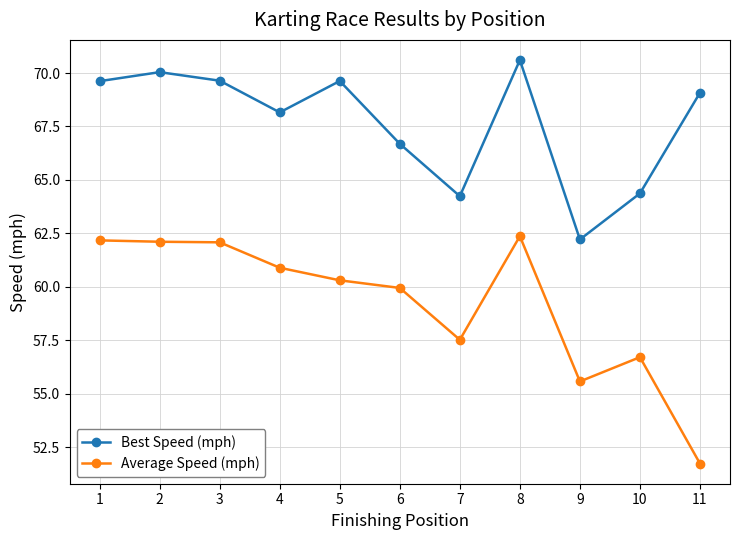

At which category is the sum across all series the highest?

8